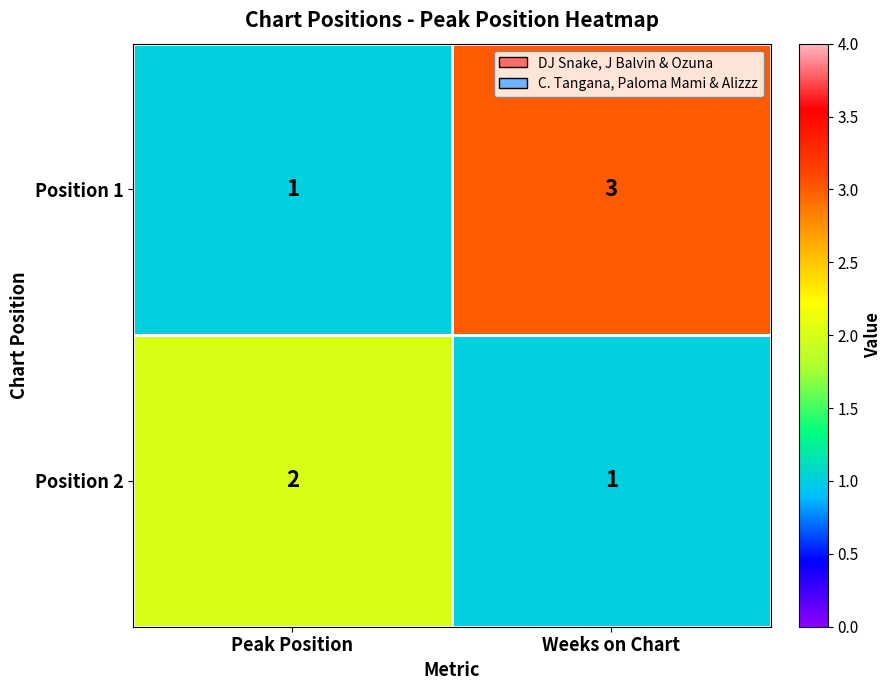

Which series has the largest total across all categories?

Position 1